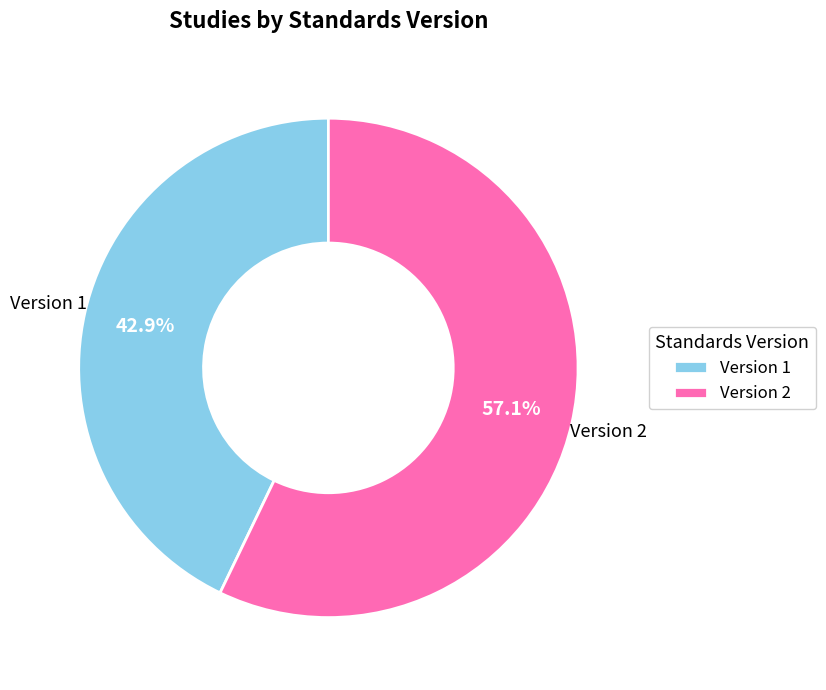

Rank the categories by value from lowest to highest.

Version 1, Version 2